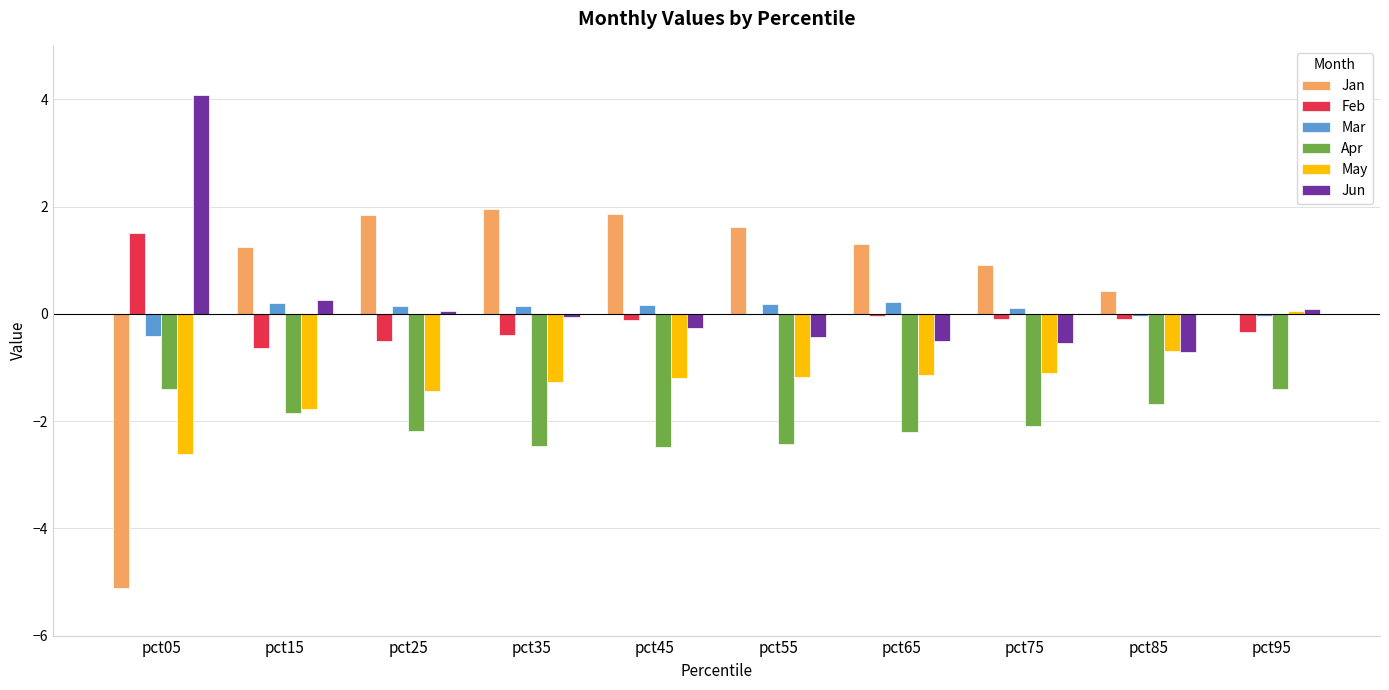

What is the sum of all Jan values?

6.1